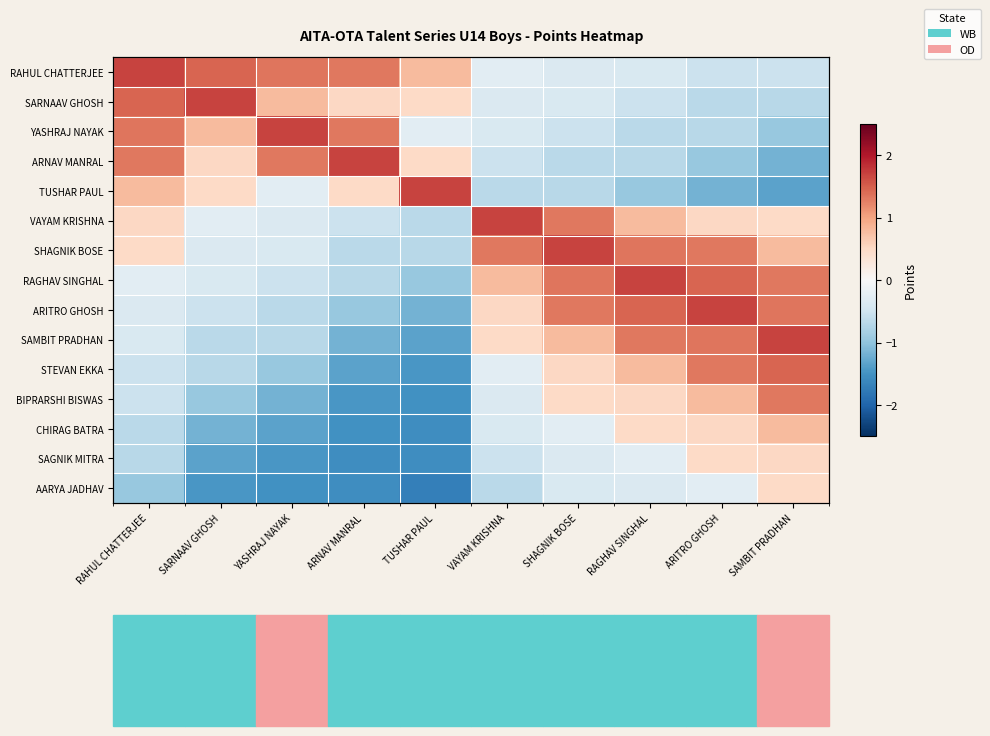

True or false: SAMBIT PRADHAN has a value of -0.2 at SARNAAV GHOSH.

False